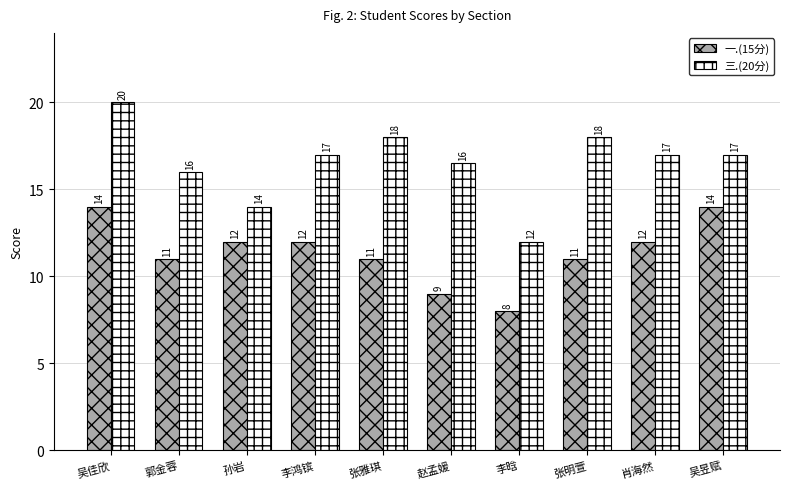

Count the 一.(15分) values in the range 11 to 12.

6